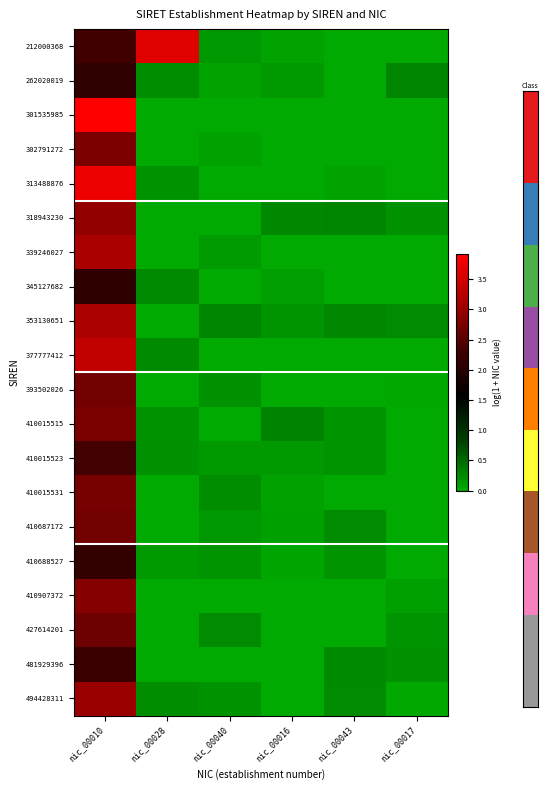

At which category does the chart reach its peak across all series?

nic_00010